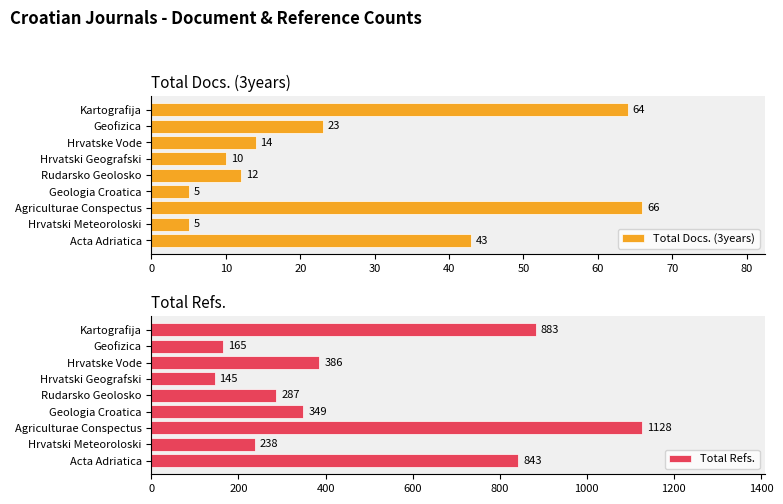

What are all the series names shown in the legend?

Total Docs. (3years), Total Refs.